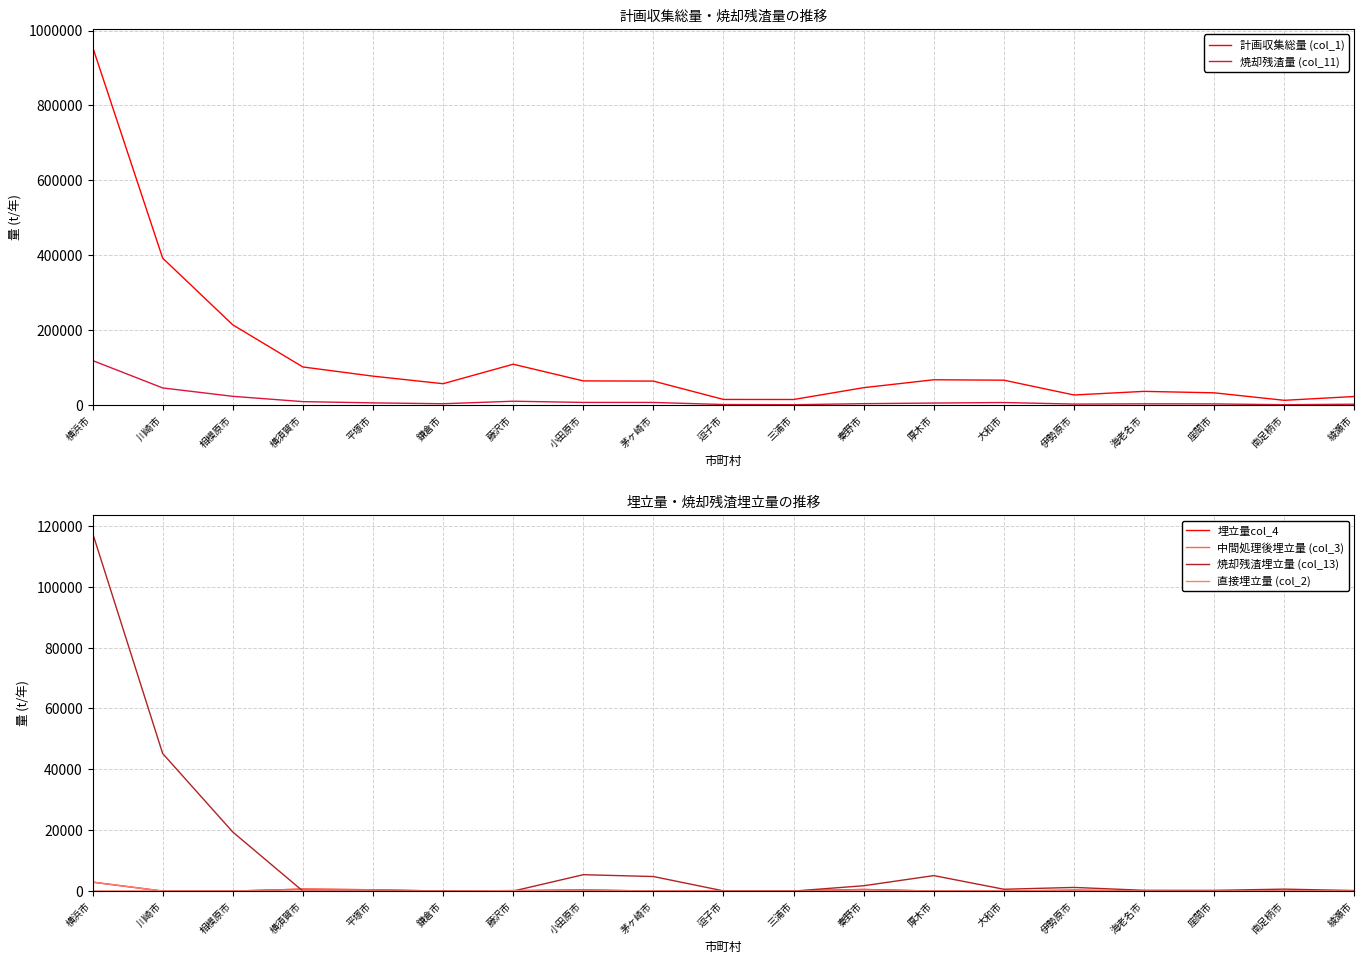

What is the total value across all series at 藤沢市?

119108